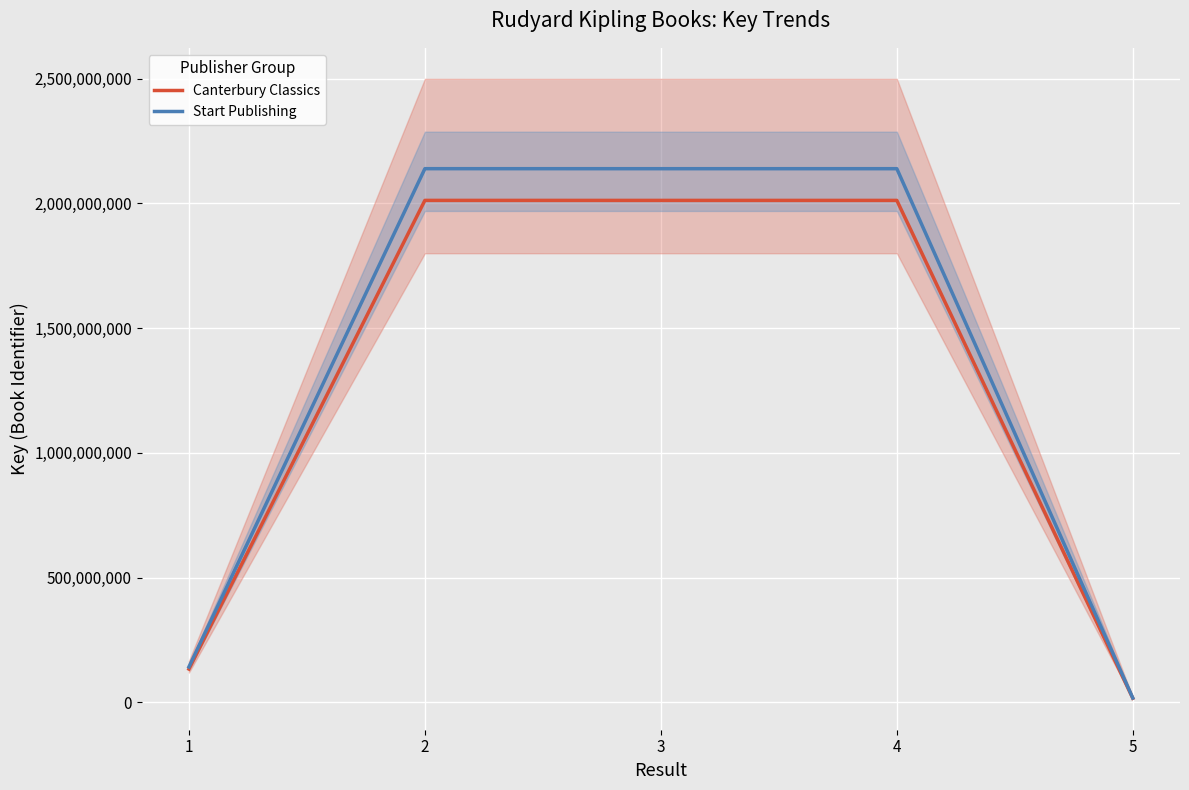

True or false: Canterbury Classics and Start Publishing cross at least once.

False